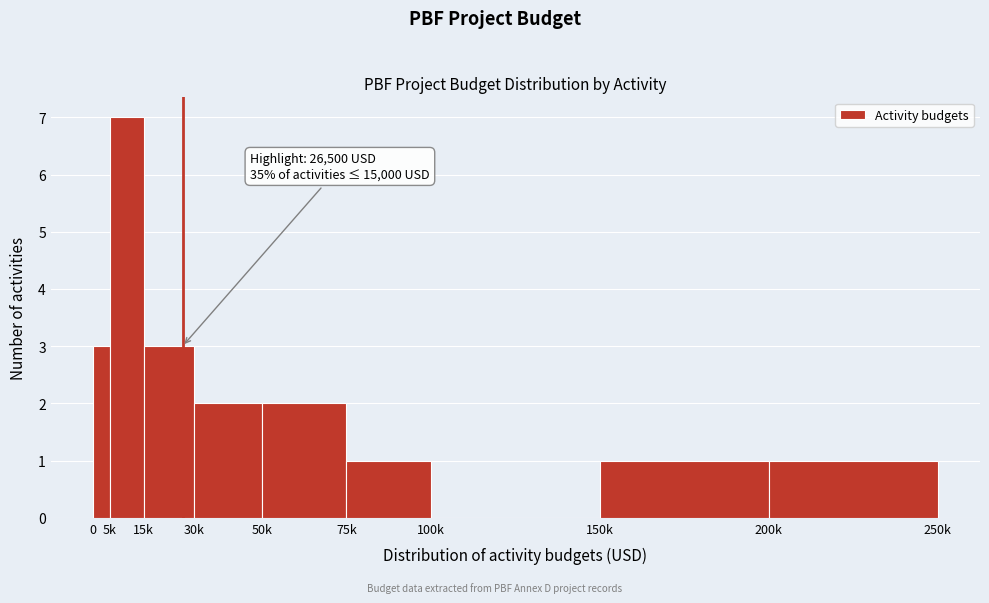

Reading right to left, what are all the values shown in this chart?

200k=1	150k=1	100k=0	75k=1	50k=2	30k=2	15k=3	5k=7	0=3